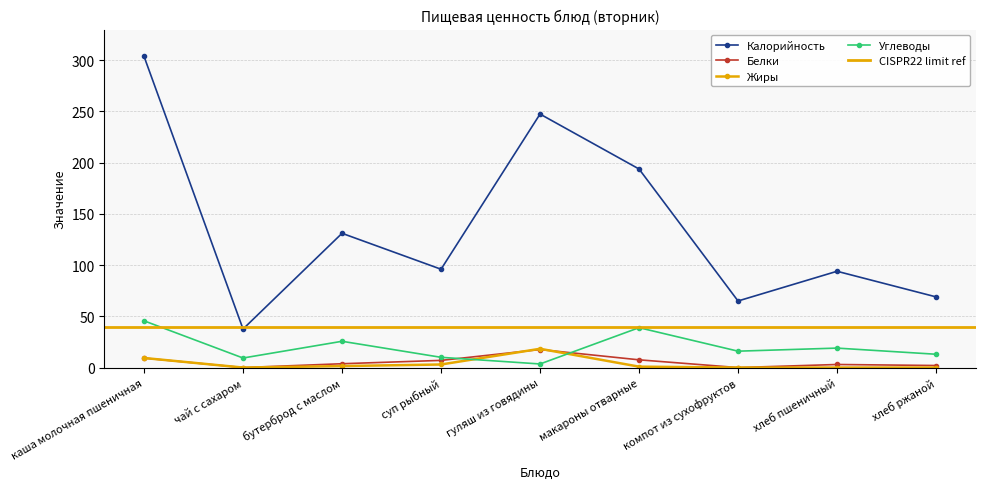

Where is the first local minimum for Белки?

чай с сахаром